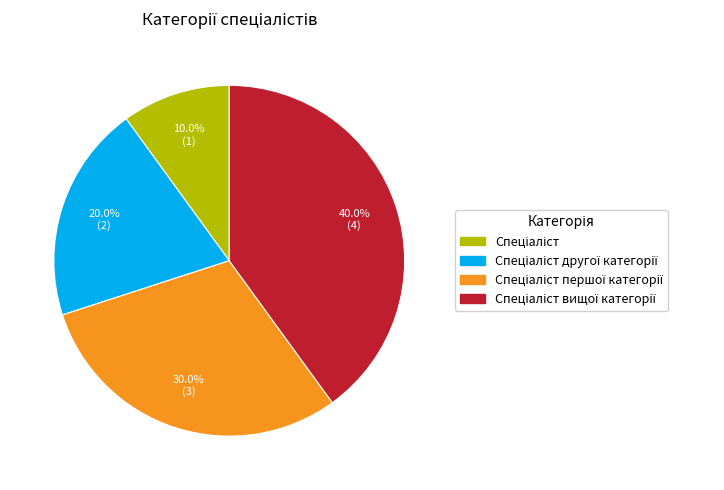

Is there any slice that represents more than half of the pie?

No